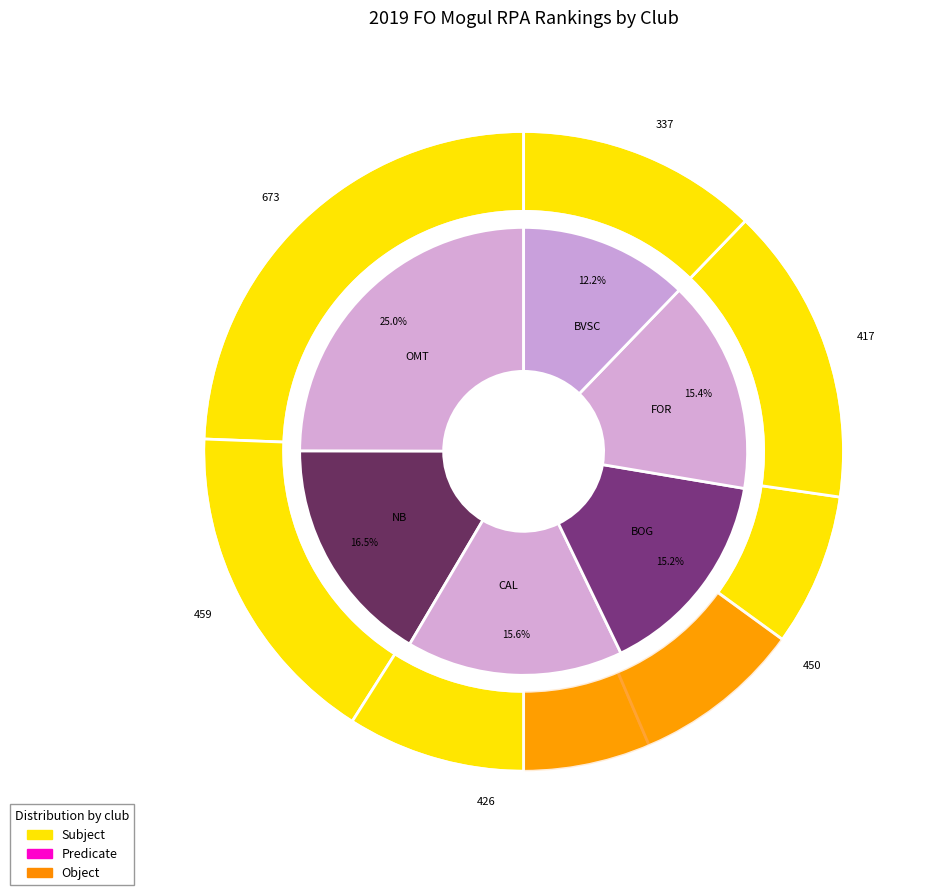

To the nearest percent, what is the average slice percentage?

17%